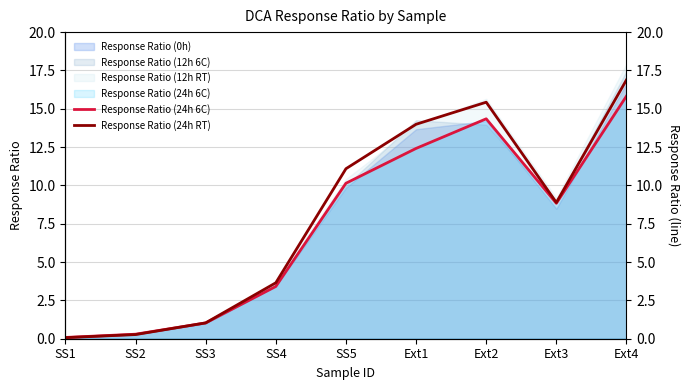

Which series has the largest total across all categories?

Response Ratio (24h RT)